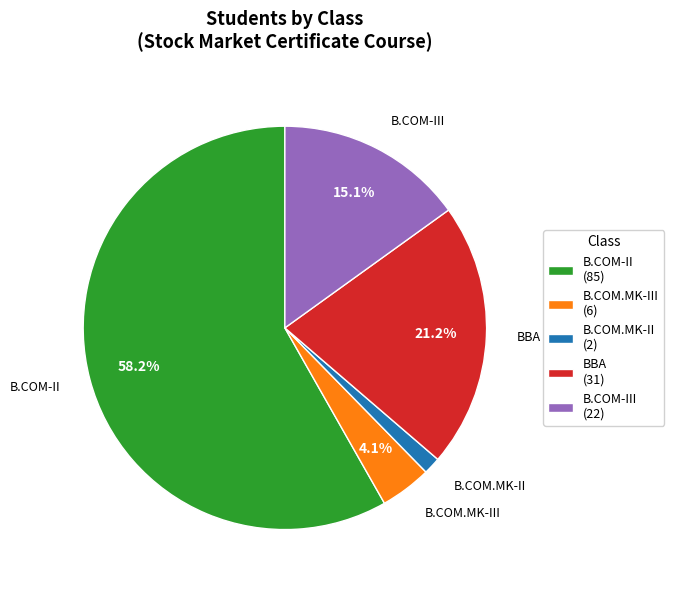

Rank the categories by value from highest to lowest.

B.COM-II, BBA, B.COM-III, B.COM.MK-III, B.COM.MK-II